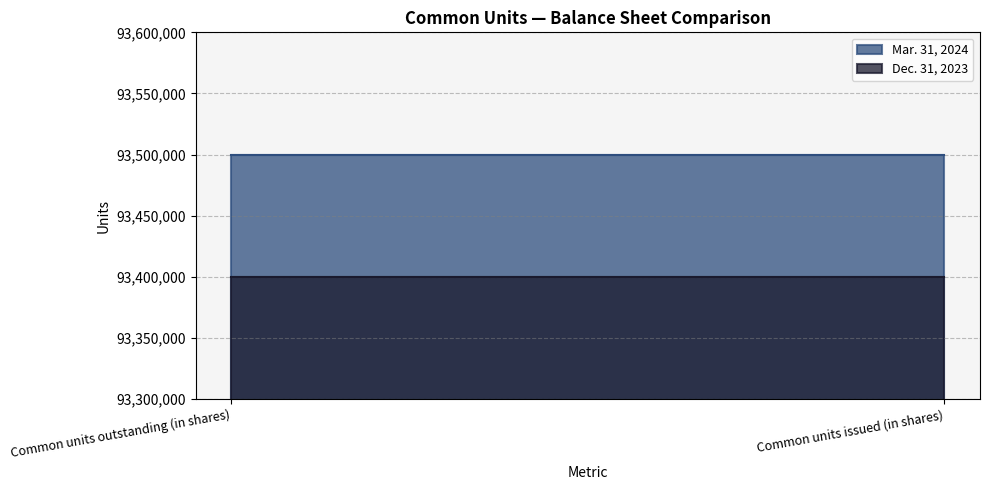

Does the chart display data point markers on the line(s)?

No